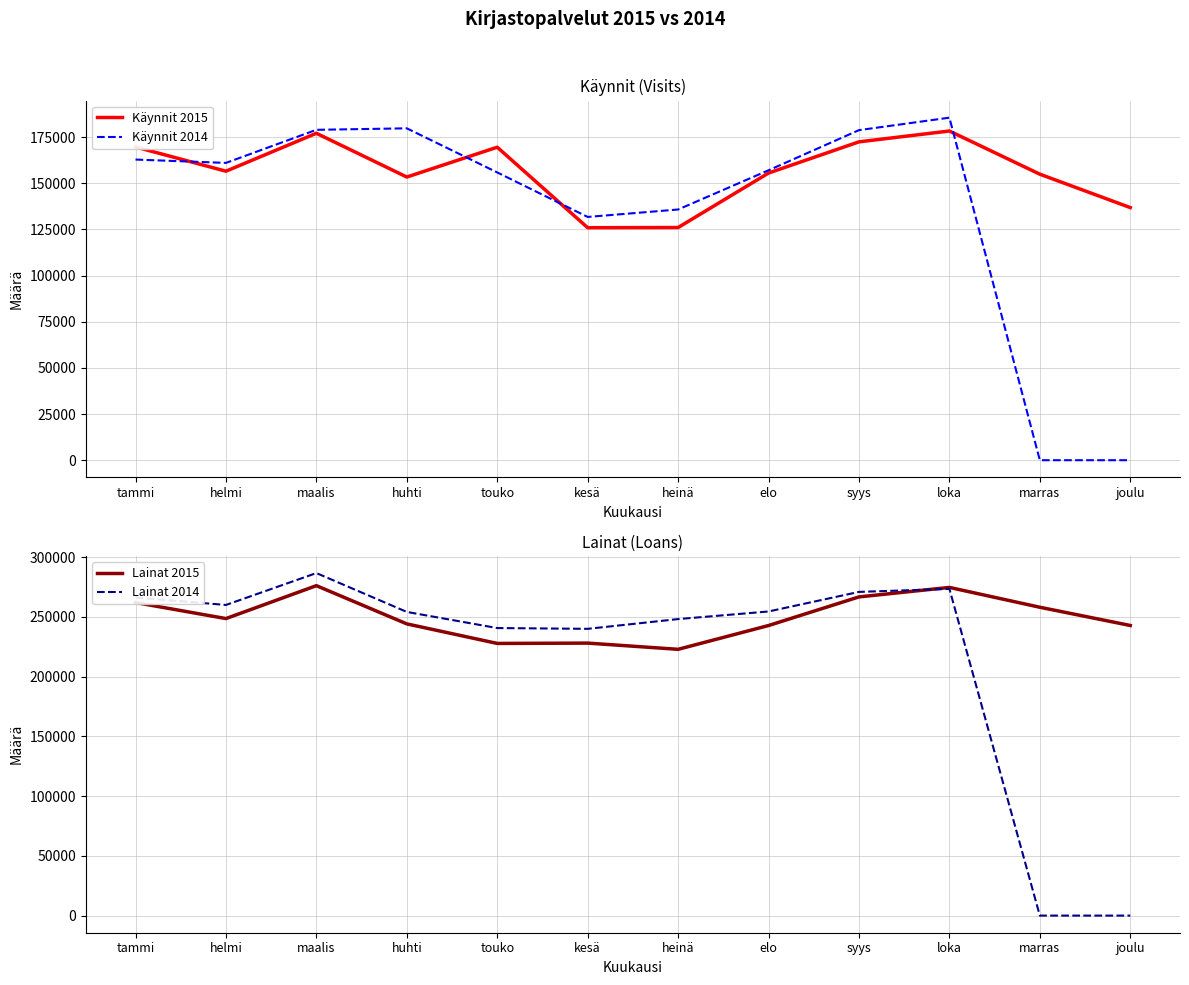

At how many categories does at least one series exceed 205793?

12